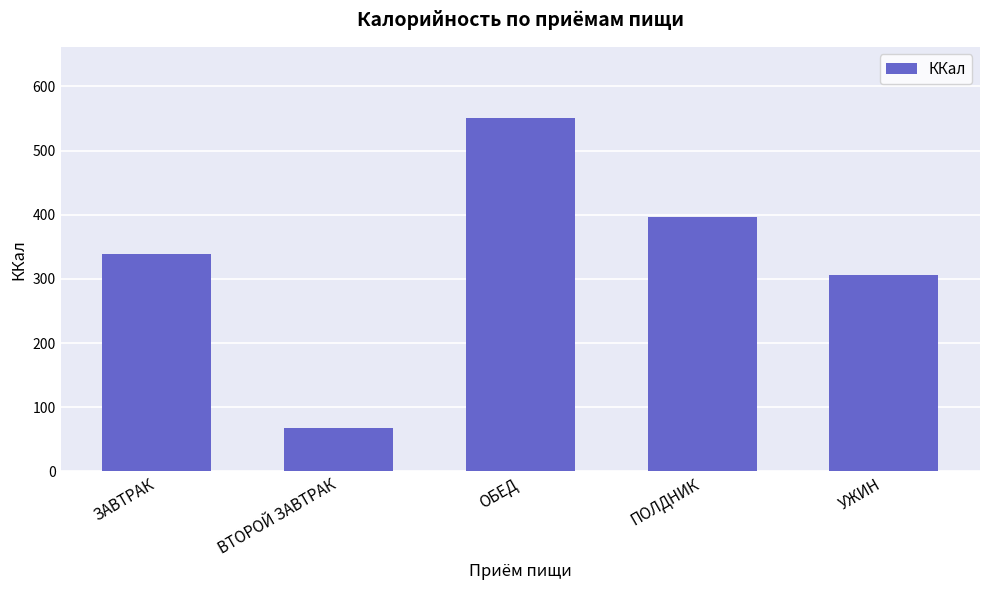

What is the label of the 5th bar from the right?

ЗАВТРАК